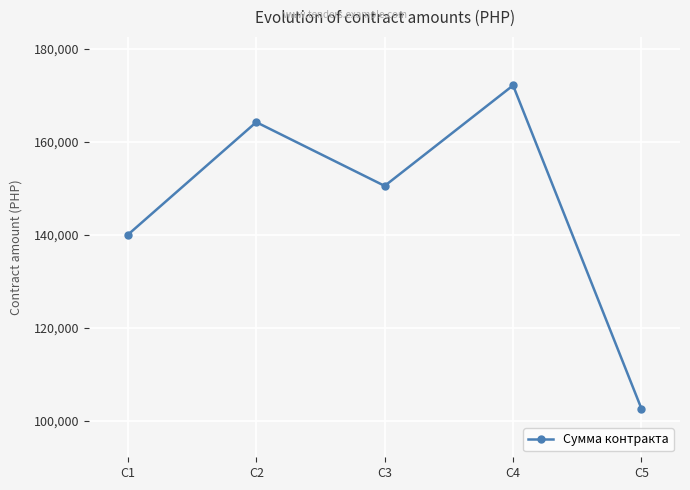

What is the value of the 4th point from the left?

172100